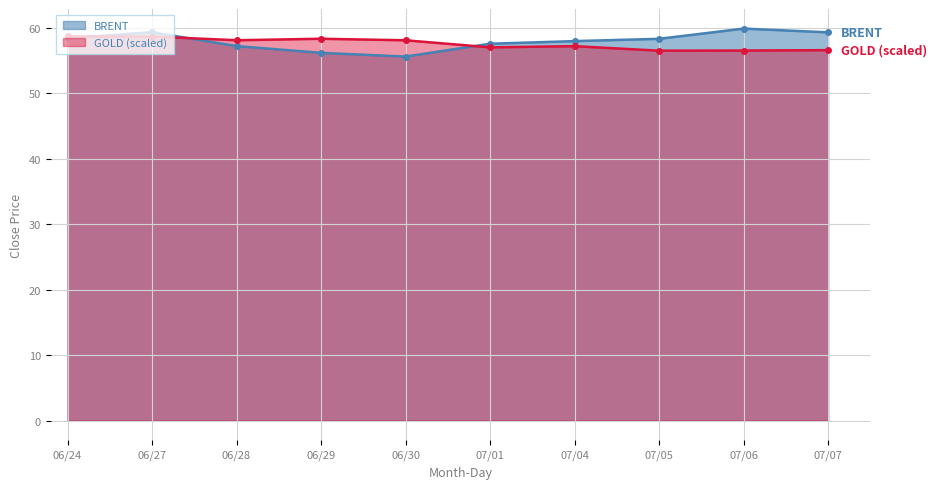

Which series has the widest spread of values?

BRENT